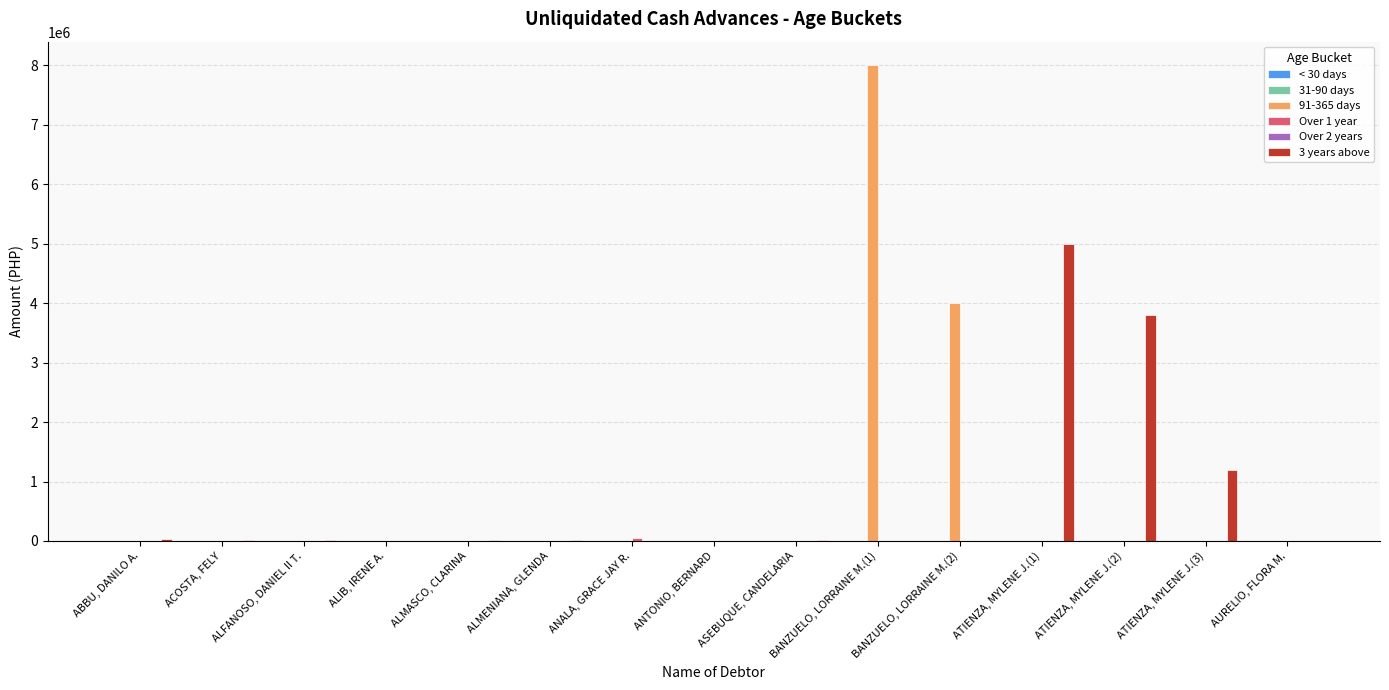

At which category is the sum across all series the highest?

BANZUELO, LORRAINE M.(1)